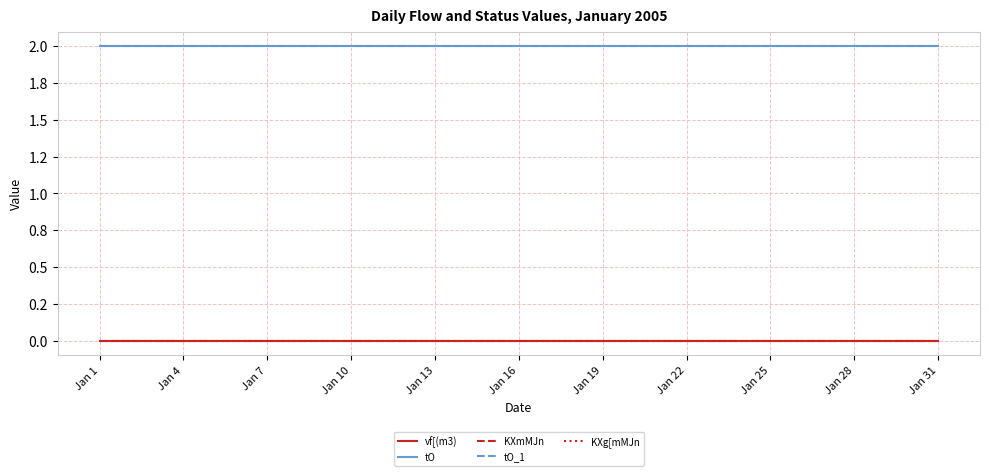

Which series has the largest range (max minus min)?

vf[(m3)